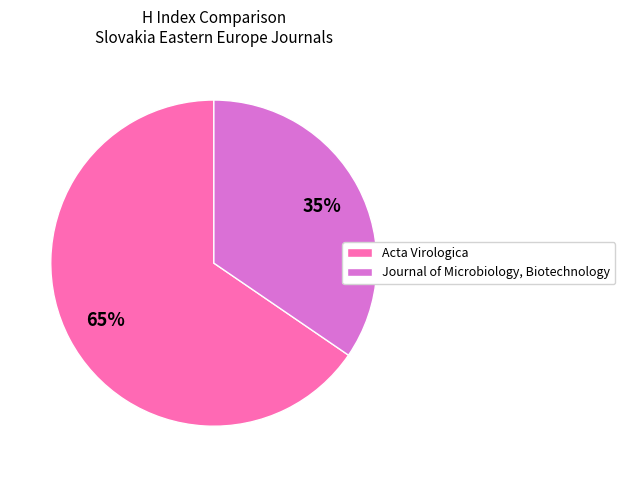

What percentage is the Acta Virologica slice, to the nearest percent?

65%